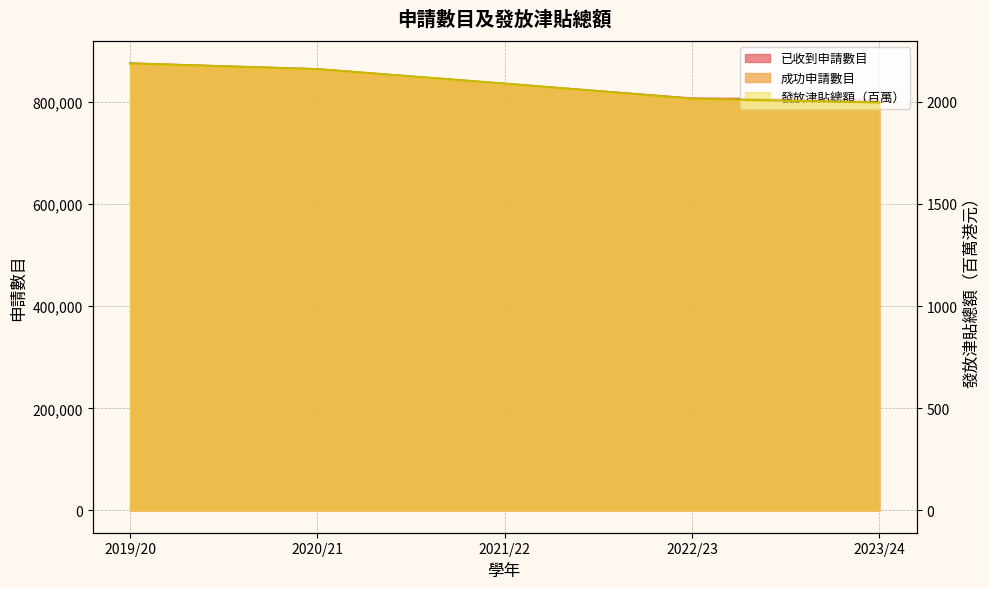

What is the difference between the maximum and minimum values in the 發放津貼總額_百萬 series?

191.2